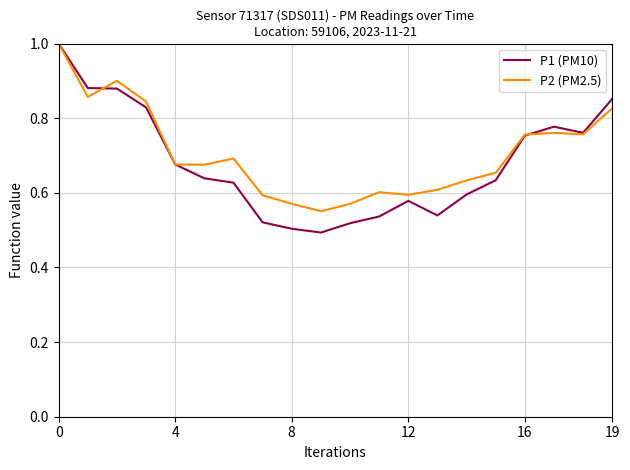

Which series has the largest range (max minus min)?

P1 (PM10)